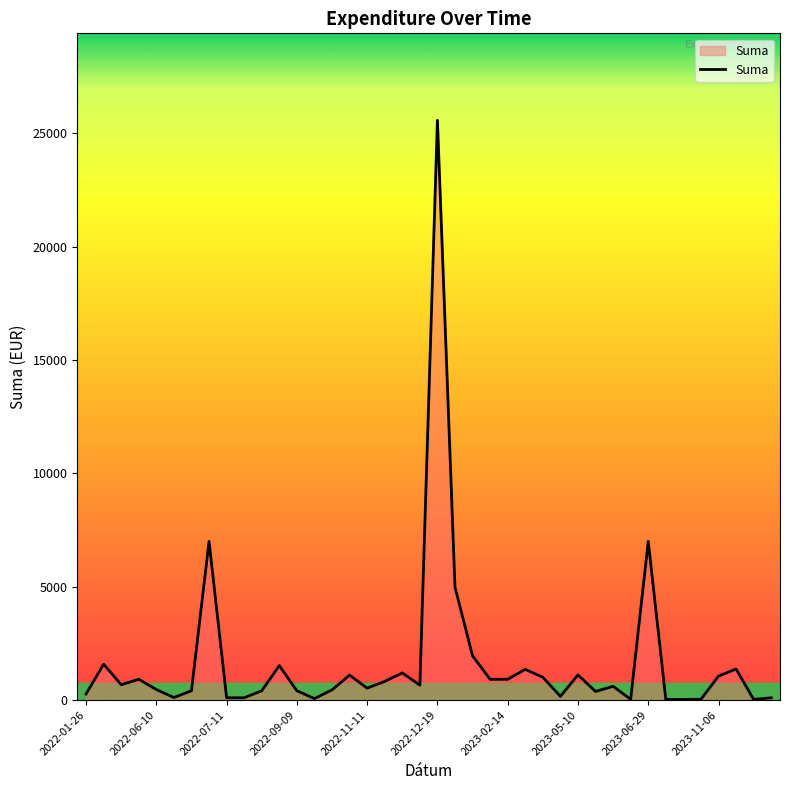

Does the chart have visible grid lines?

No